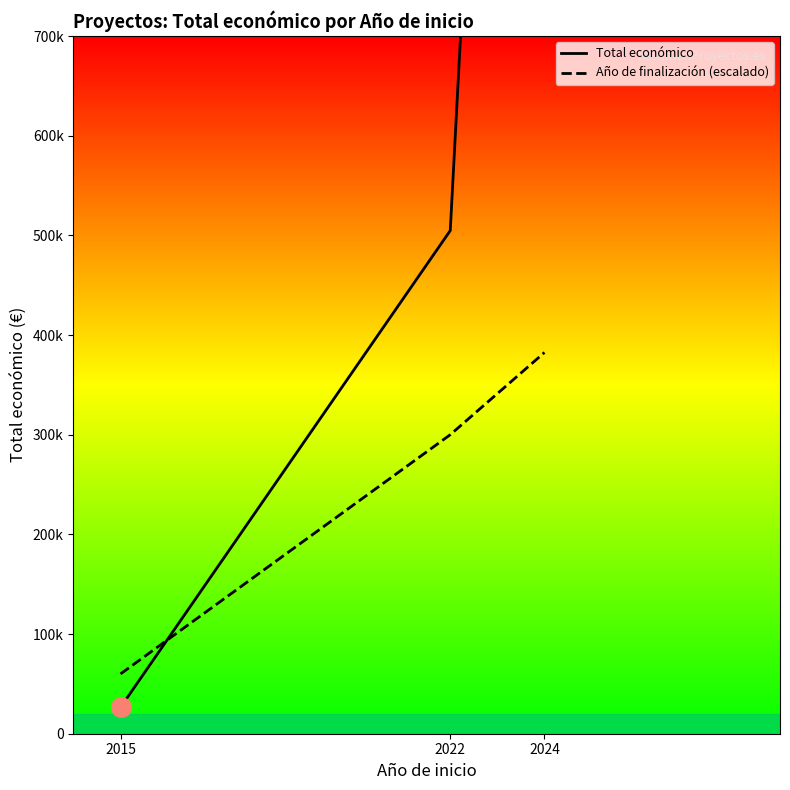

What is the total value across all series at 2022?

804811